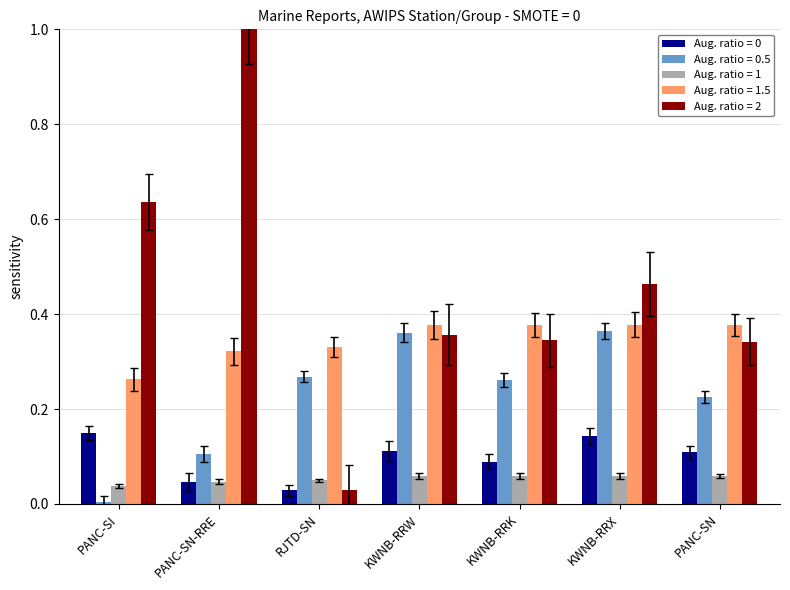

Which label corresponds to the largest value in the chart?

PANC-SN-RRE